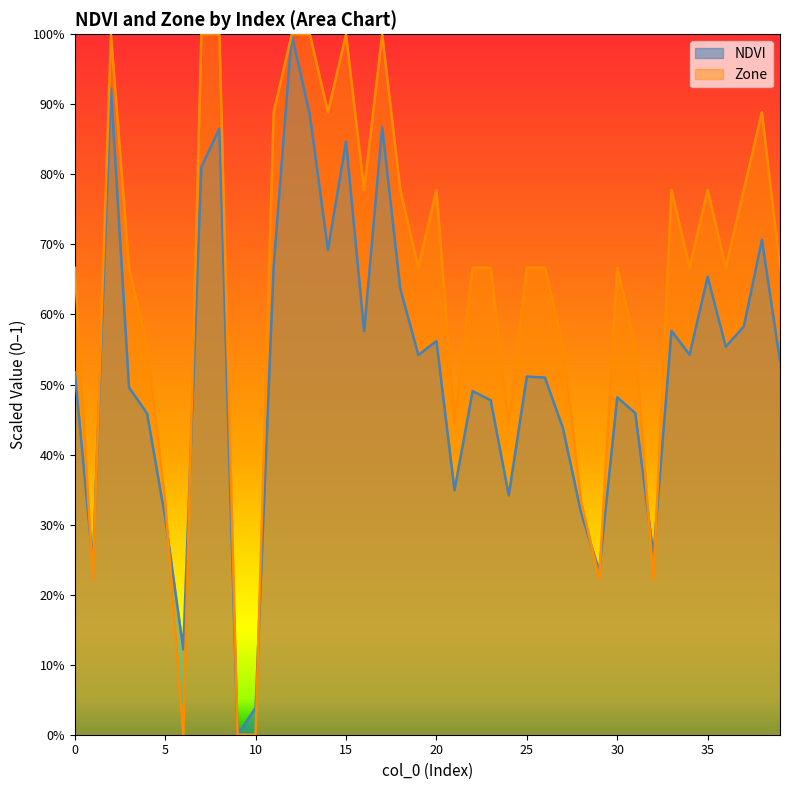

Which label corresponds to the smallest value in the chart?

9